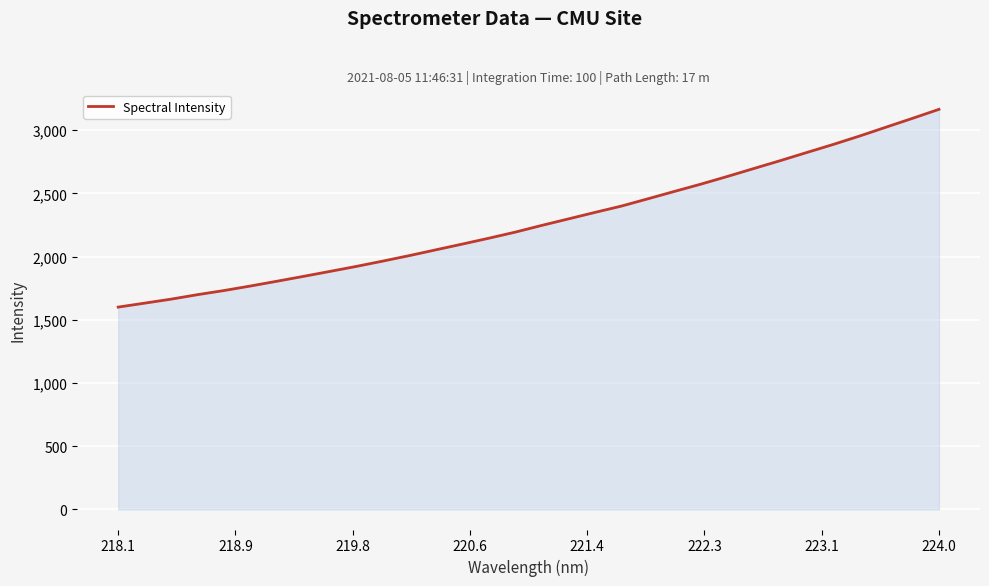

What is the greatest value displayed?

3164.8